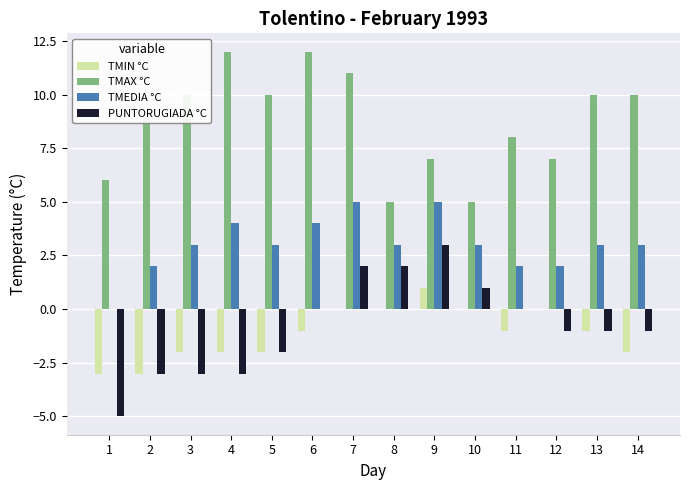

What is the maximum value for TMEDIA °C?

5